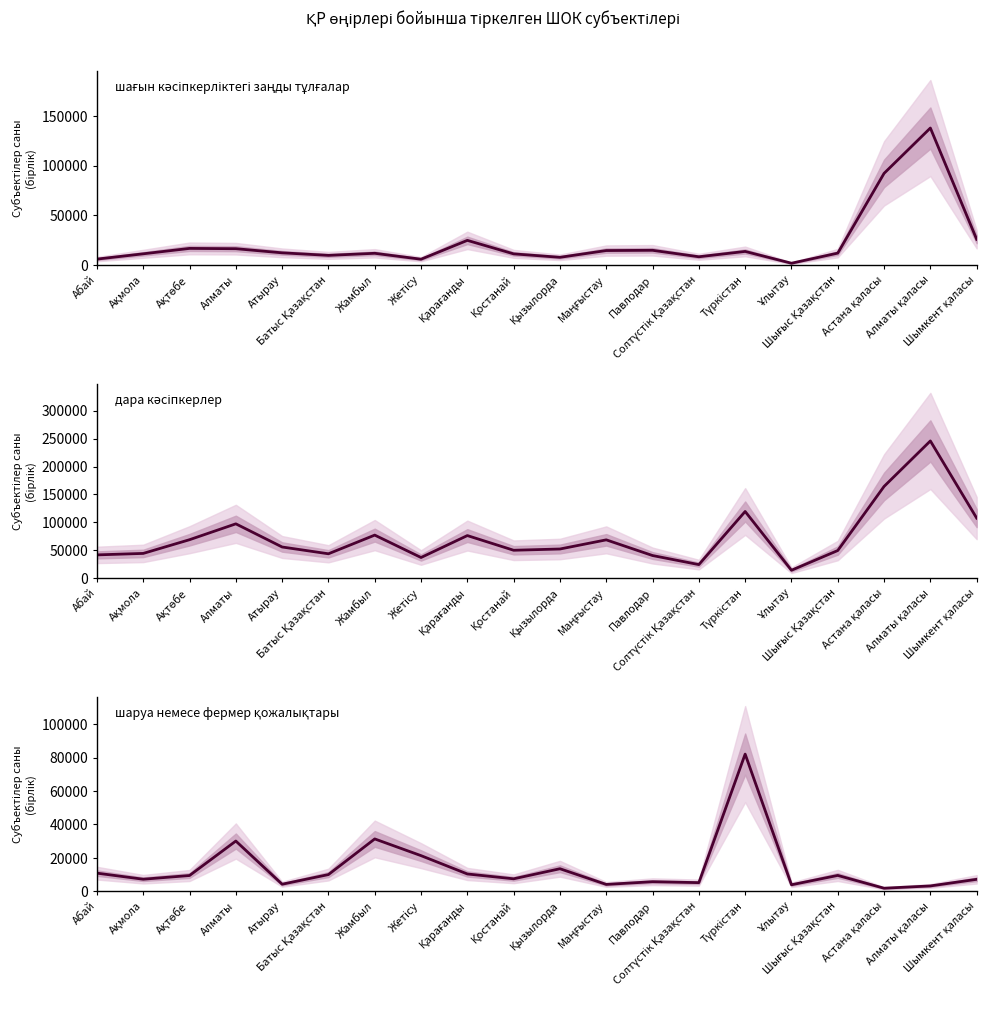

What is the value of the шаруа немесе фермер қожалықтары point at the 18th from the left?

1878